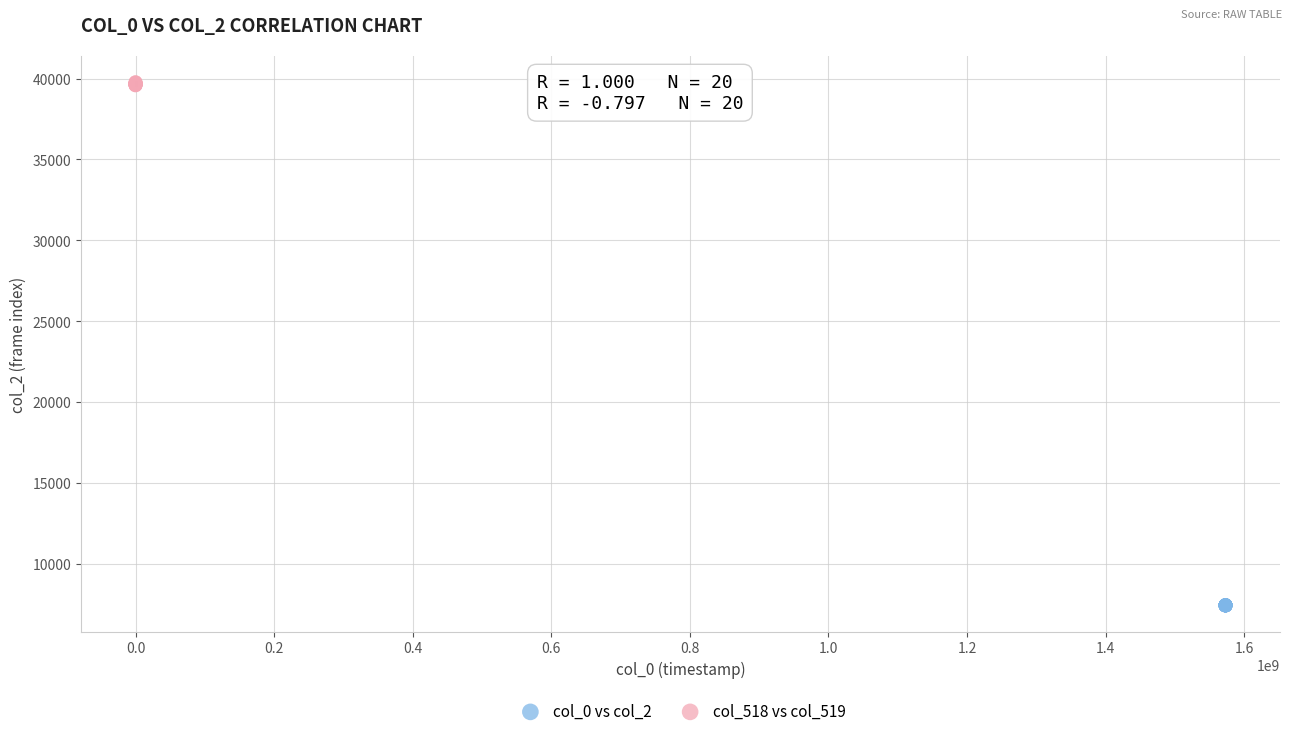

Which series contains the highest Y value?

col_518 vs col_519